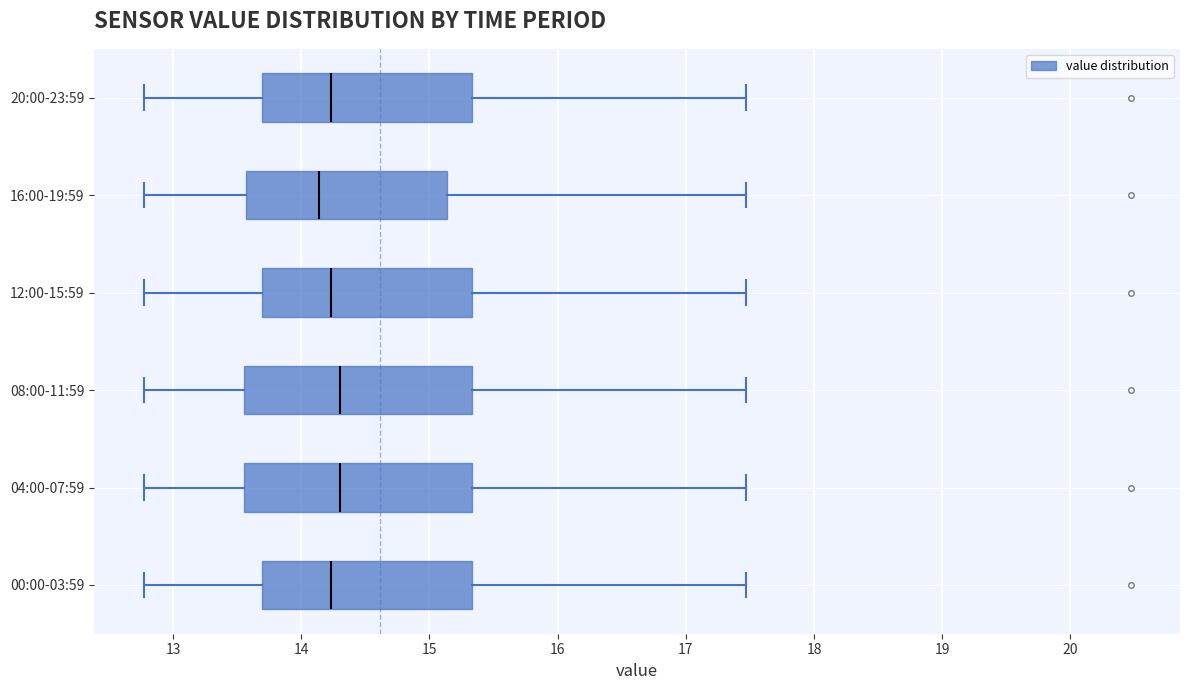

Reading bottom to top, transcribe this box plot: for each box, give where its median line is, the range the box spans, and where its two whiskers end, as read against the x-axis. The values are not printed on the chart, so give them approximately, as read against the axis.

00:00-03:59: median 14.2, box 13.7 to 15.3, whiskers 12.8 to 17.5
04:00-07:59: median 14.3, box 13.6 to 15.3, whiskers 12.8 to 17.5
08:00-11:59: median 14.3, box 13.6 to 15.3, whiskers 12.8 to 17.5
12:00-15:59: median 14.2, box 13.7 to 15.3, whiskers 12.8 to 17.5
16:00-19:59: median 14.1, box 13.6 to 15.1, whiskers 12.8 to 17.5
20:00-23:59: median 14.2, box 13.7 to 15.3, whiskers 12.8 to 17.5